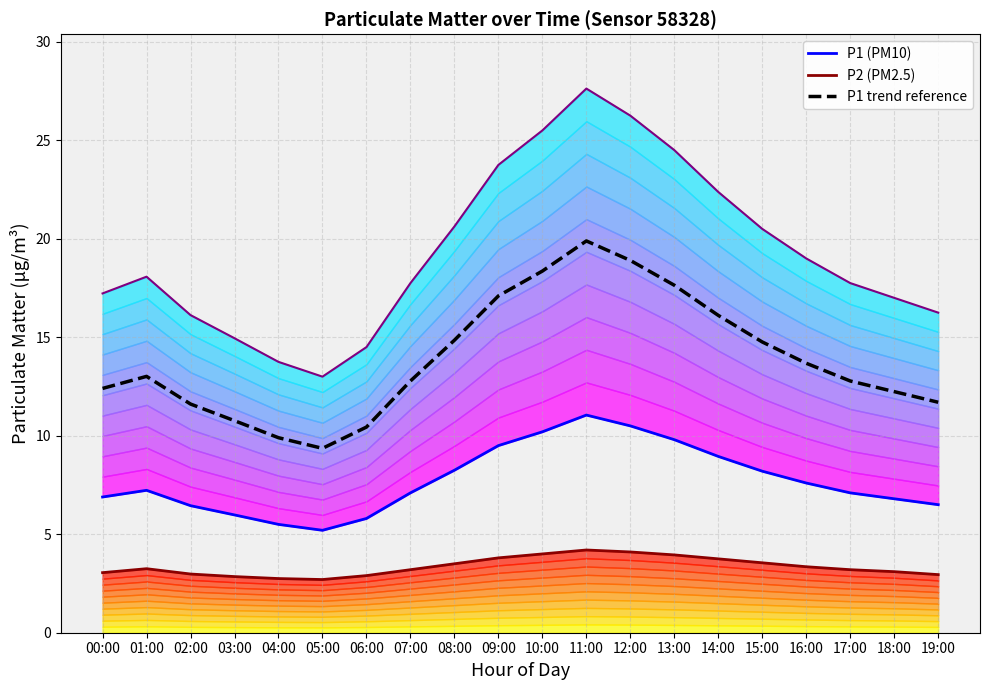

Which series has the largest total across all categories?

P1 upper band